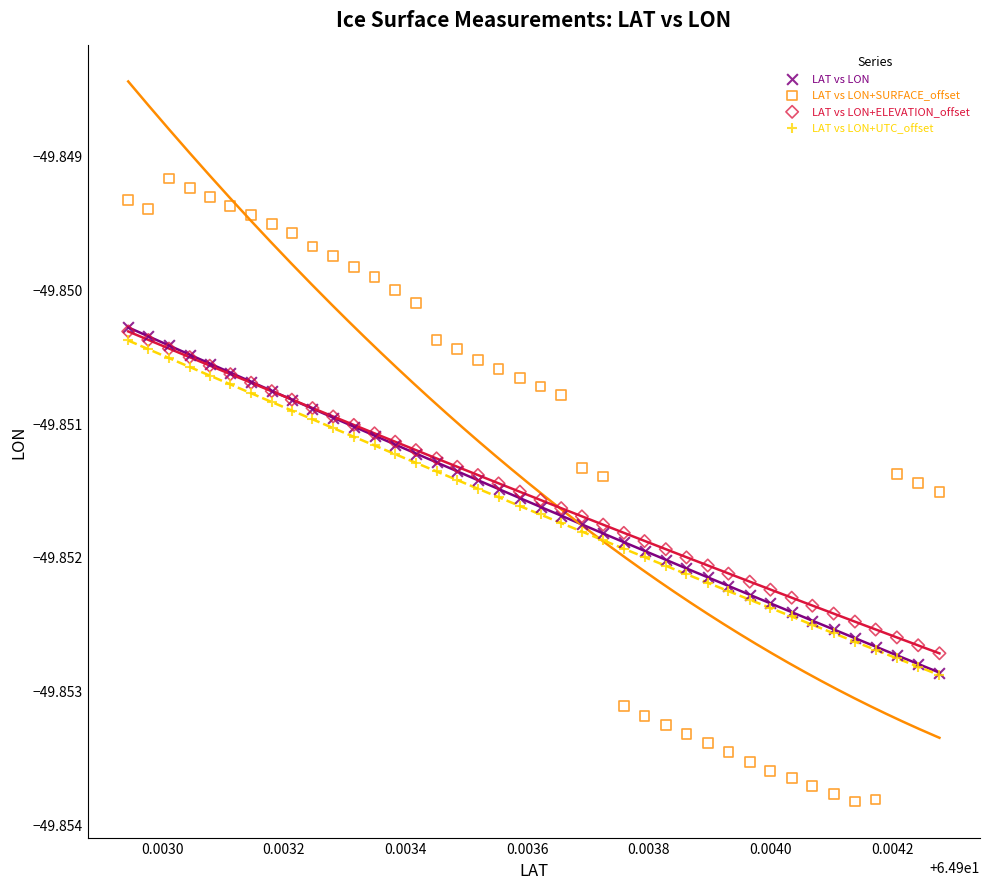

Which series reaches the minimum Y coordinate?

LAT vs LON+SURFACE_offset